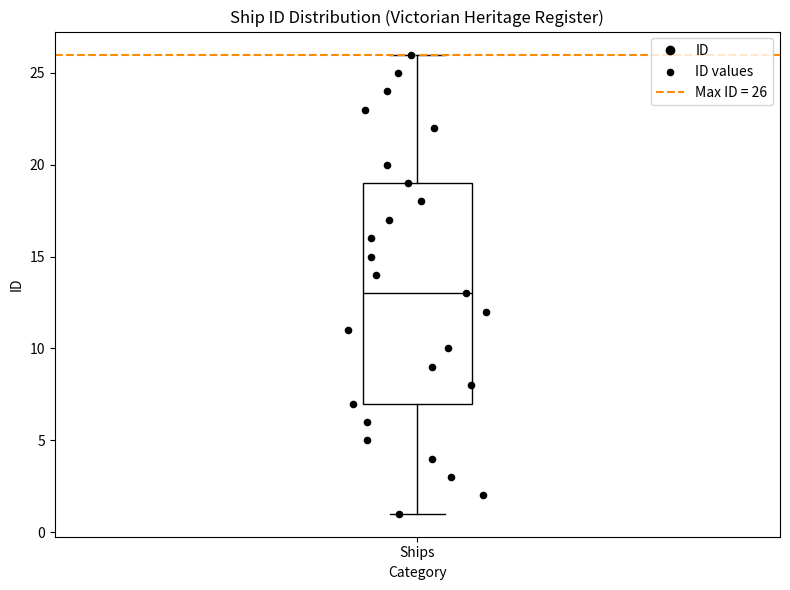

Read this box plot against the y-axis: the position of the median line, the range covered by the box, and the ends of both whiskers. The values are not printed on the chart, so give them approximately, as read against the axis.

median 13, box 7 to 19, whiskers 1 to 26